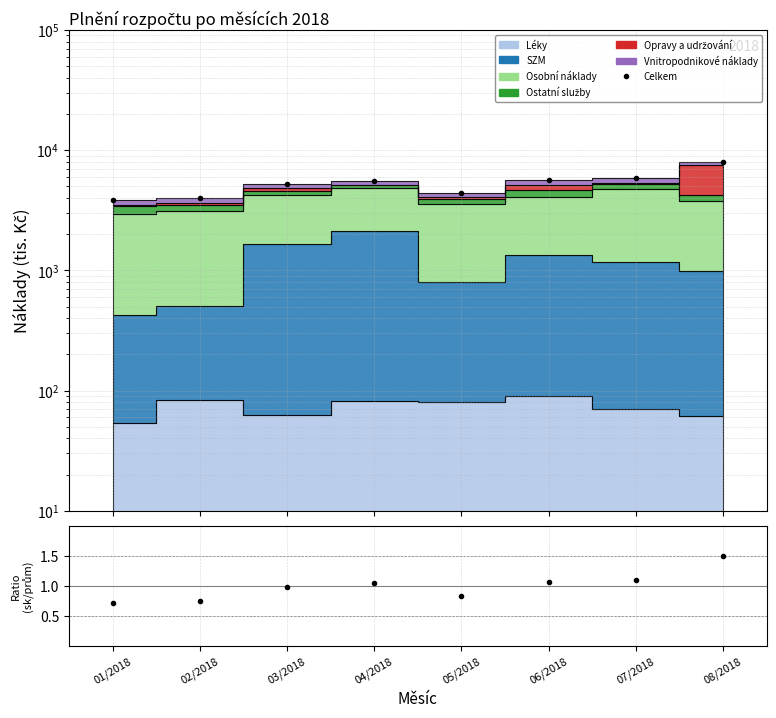

The chart shows a value of 7944.0 at 08/2018. True or false?

True